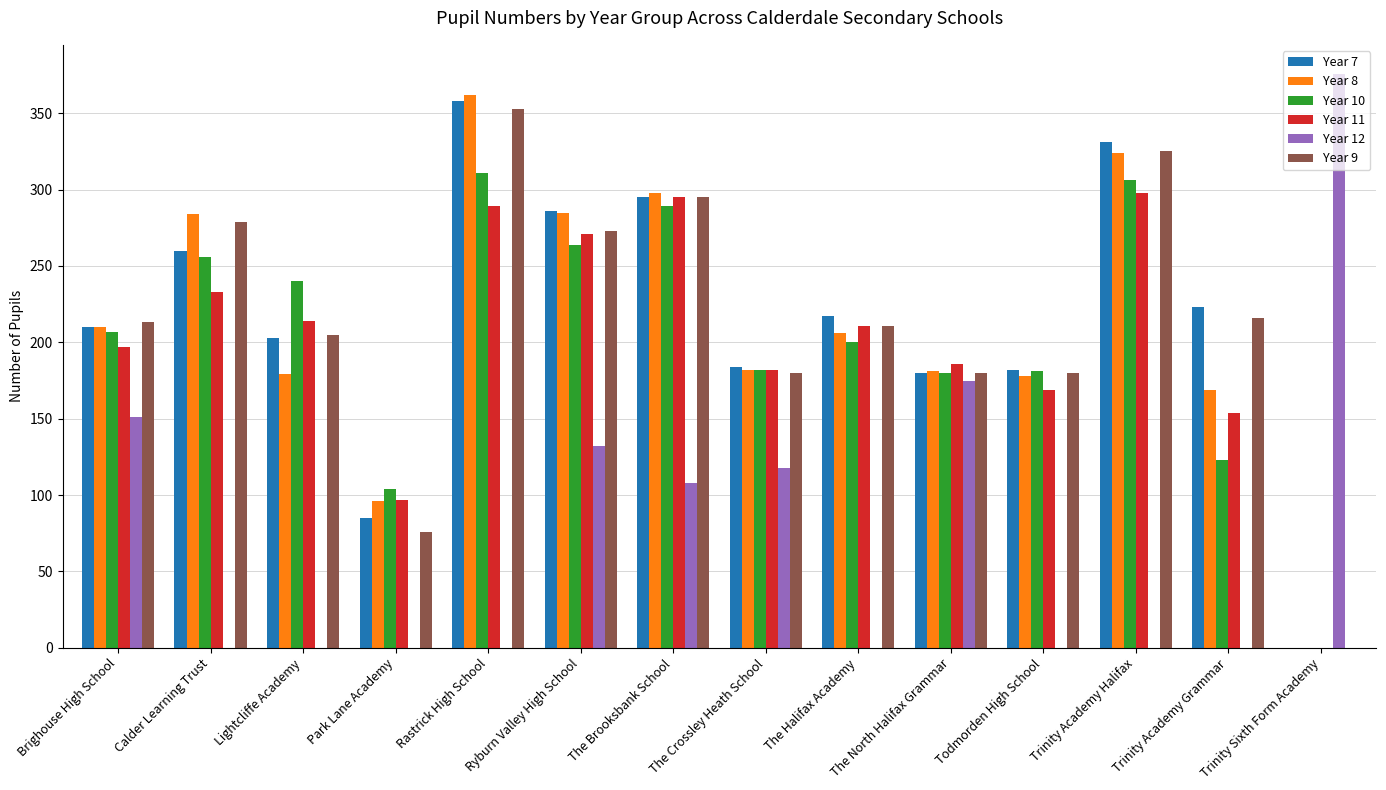

What value does the Year 12 series have at Brighouse High School, to the nearest 10?

150